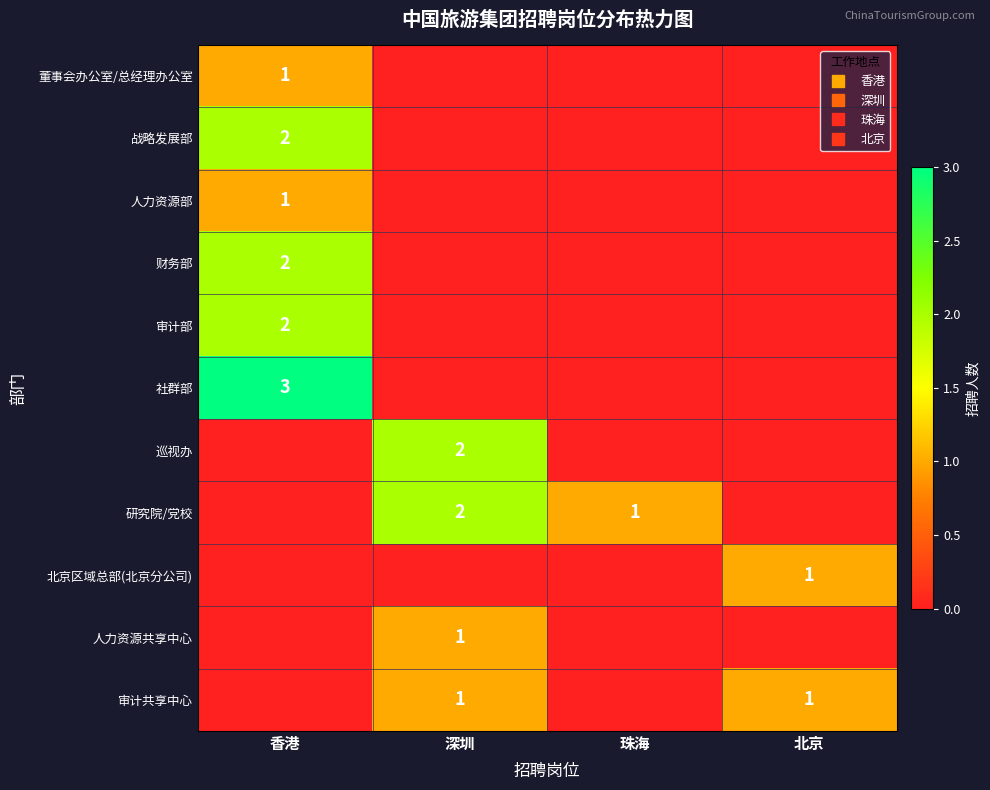

Which category has the lowest value in the 董事会办公室/总经理办公室 series?

深圳